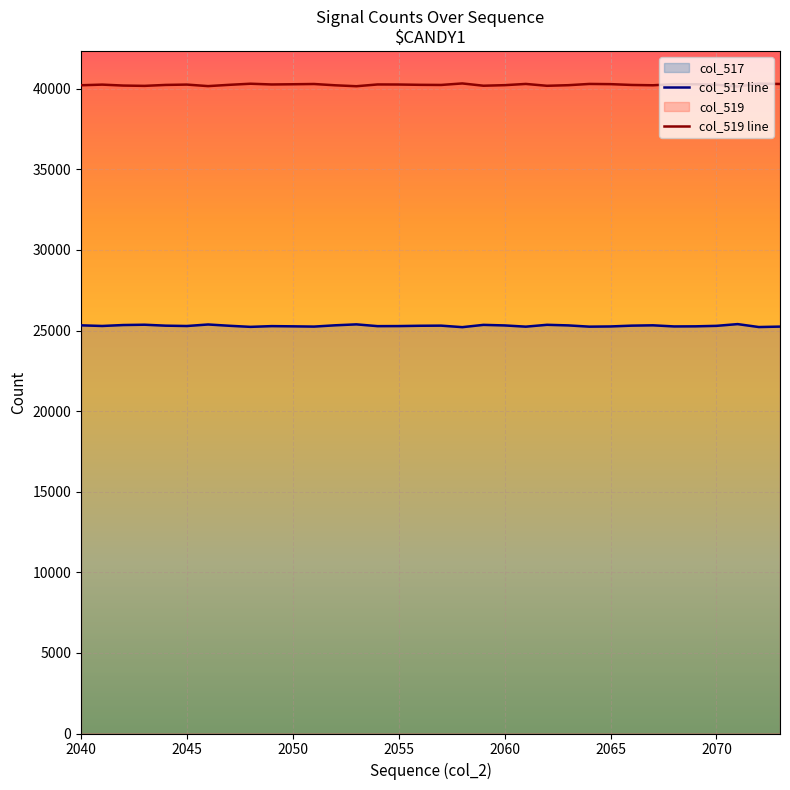

How many interior local valleys does the col_517 line series have?

10